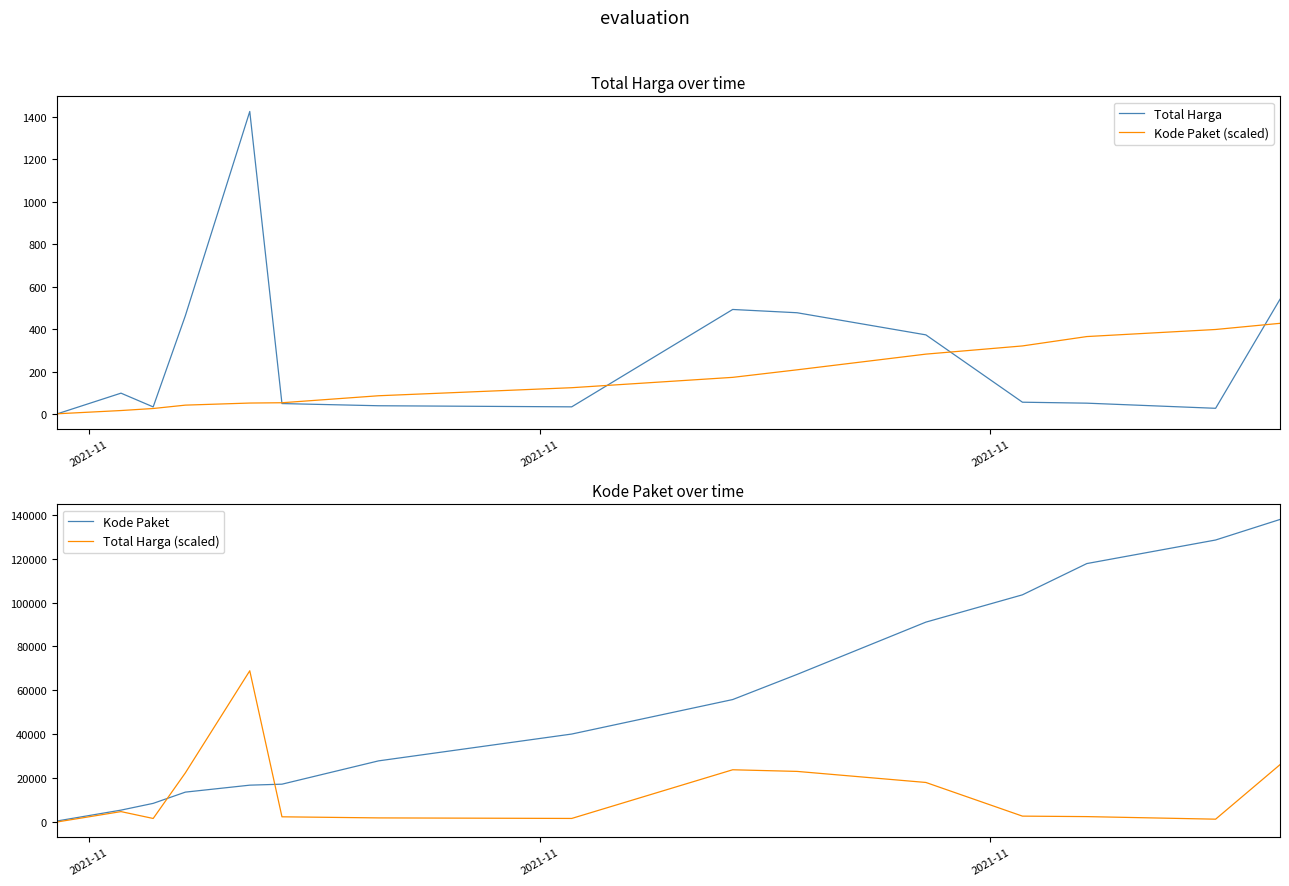

How many lines are shown in the chart?

4